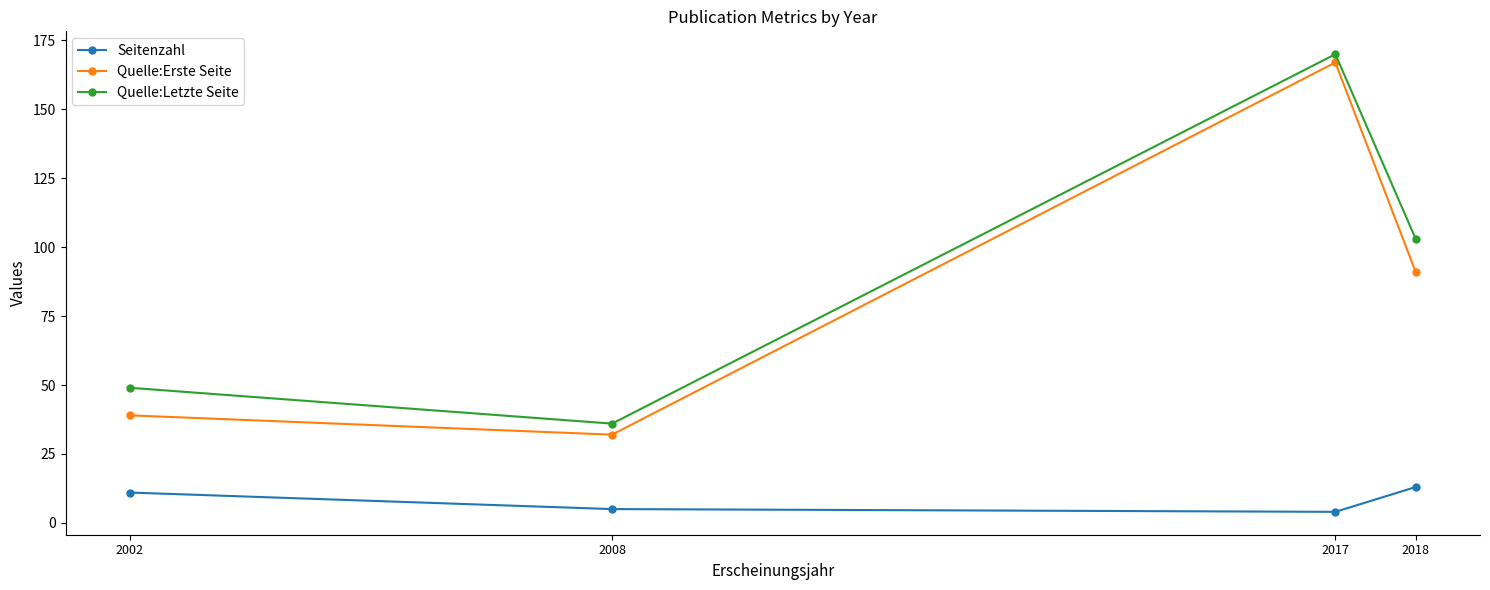

What is the highest value of the Seitenzahl series?

13